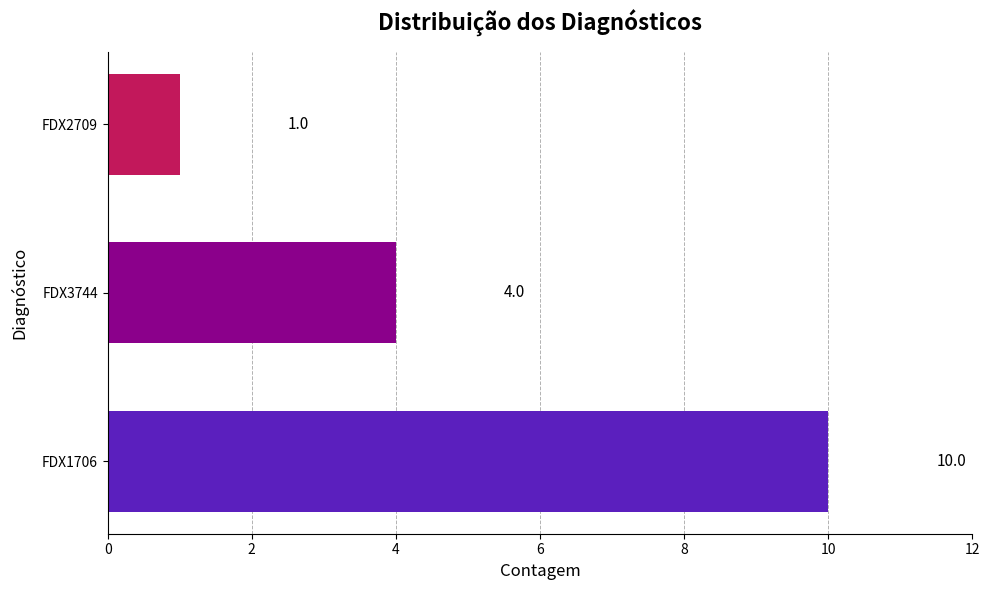

At which category does the chart reach its peak across all series?

FDX1706